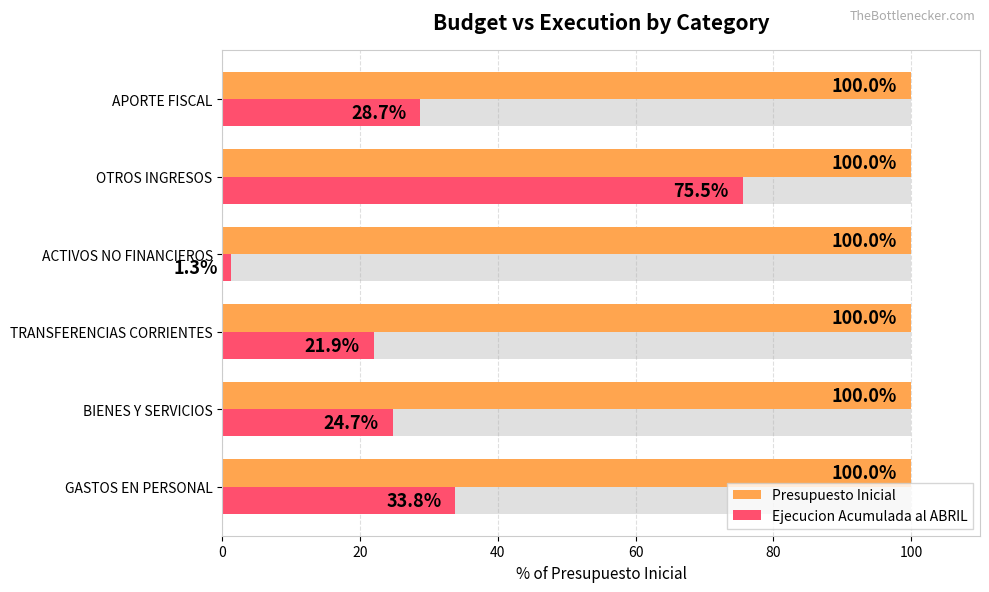

Which has a higher value, 40 or 80?

40